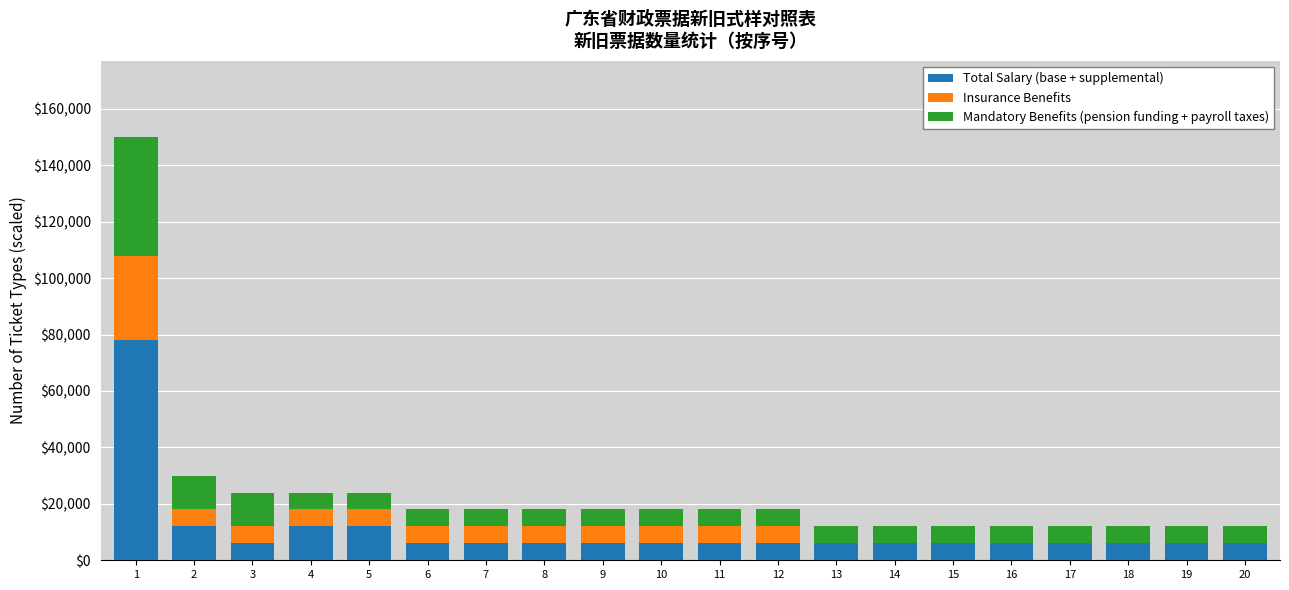

The value of Total Salary (base + supplemental) at 6 is 6000. True or false?

True